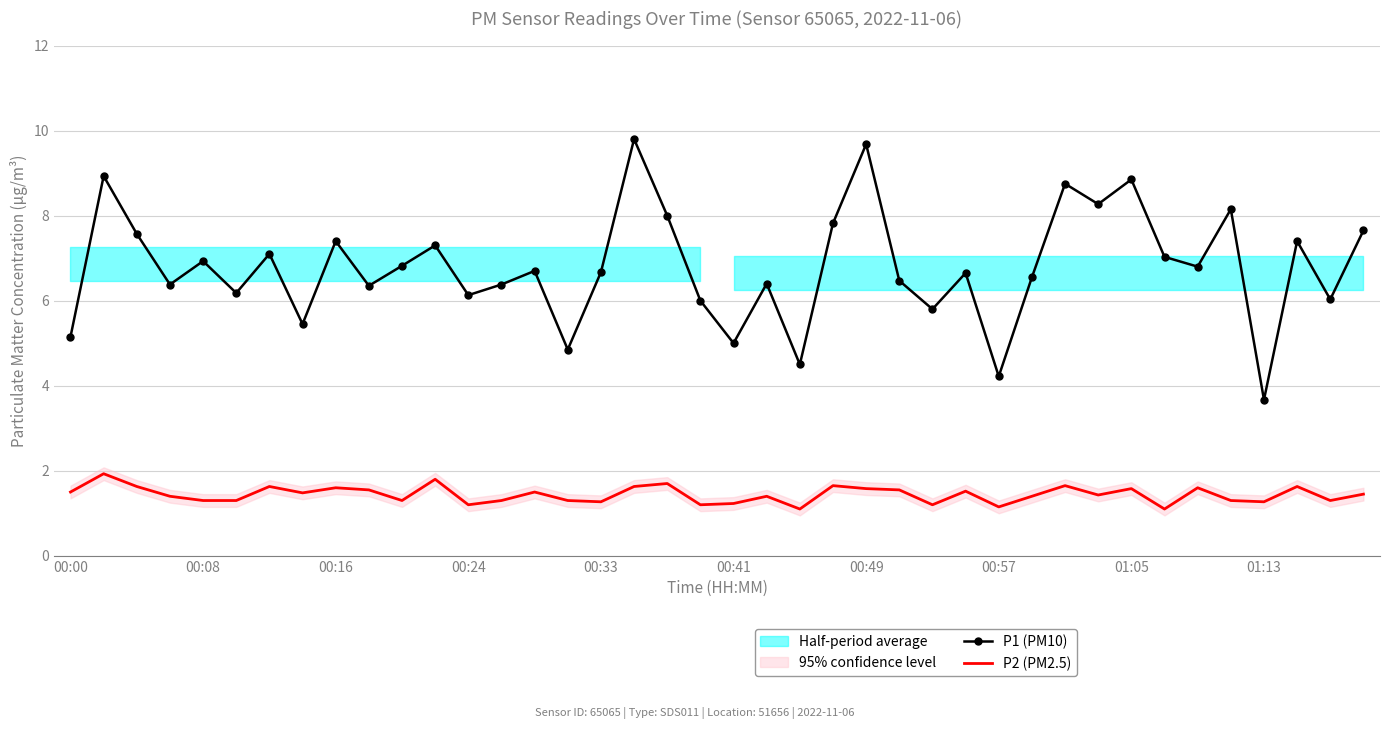

True or false: P1 (PM10) has a value of 6.5 at 25.

True